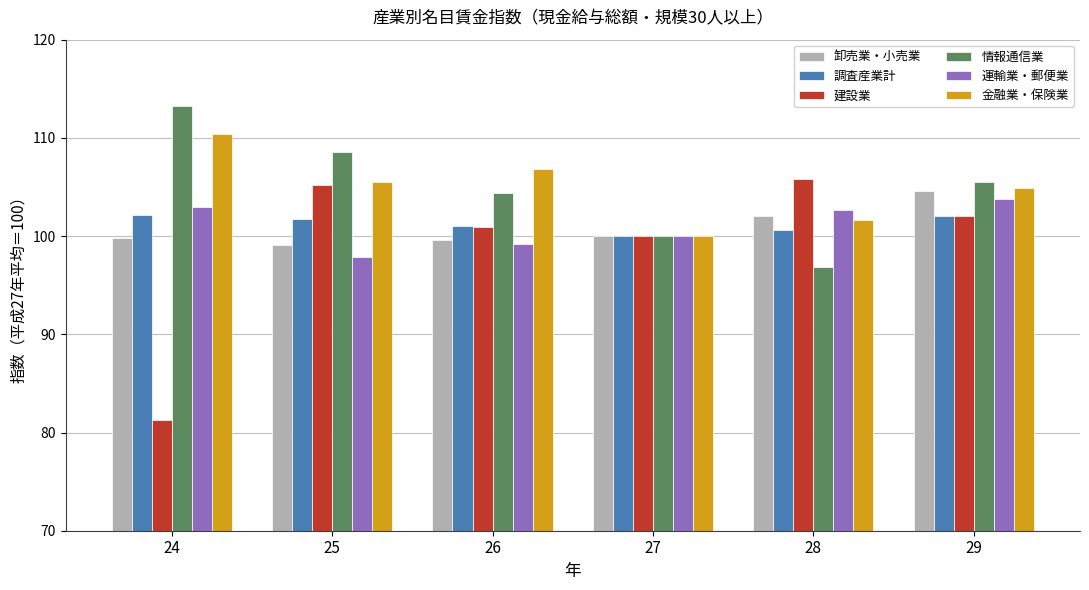

Which series has the widest spread of values?

建設業